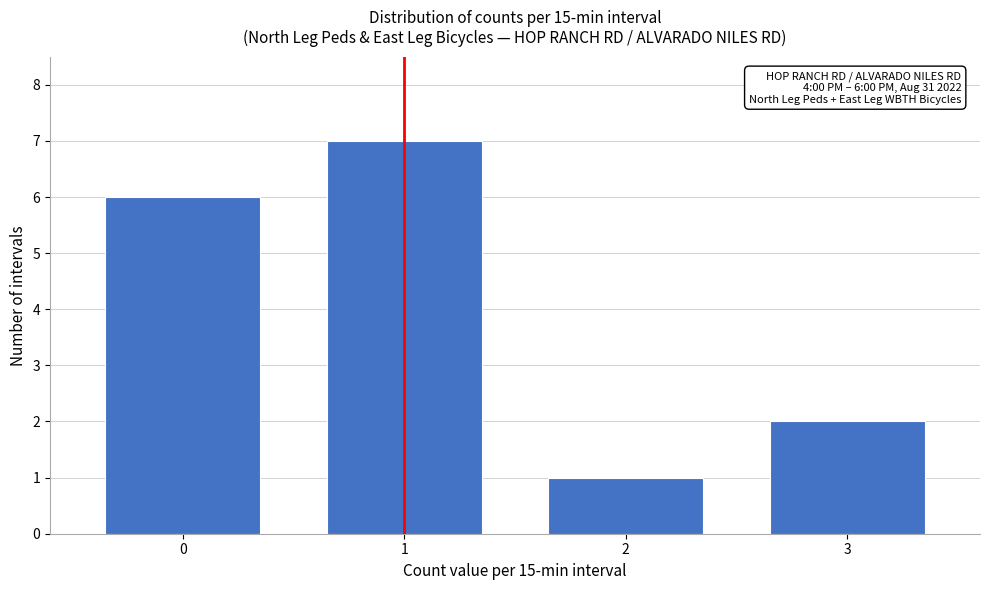

Reading left to right, what are all the values shown in this chart?

0=6	1=7	2=1	3=2